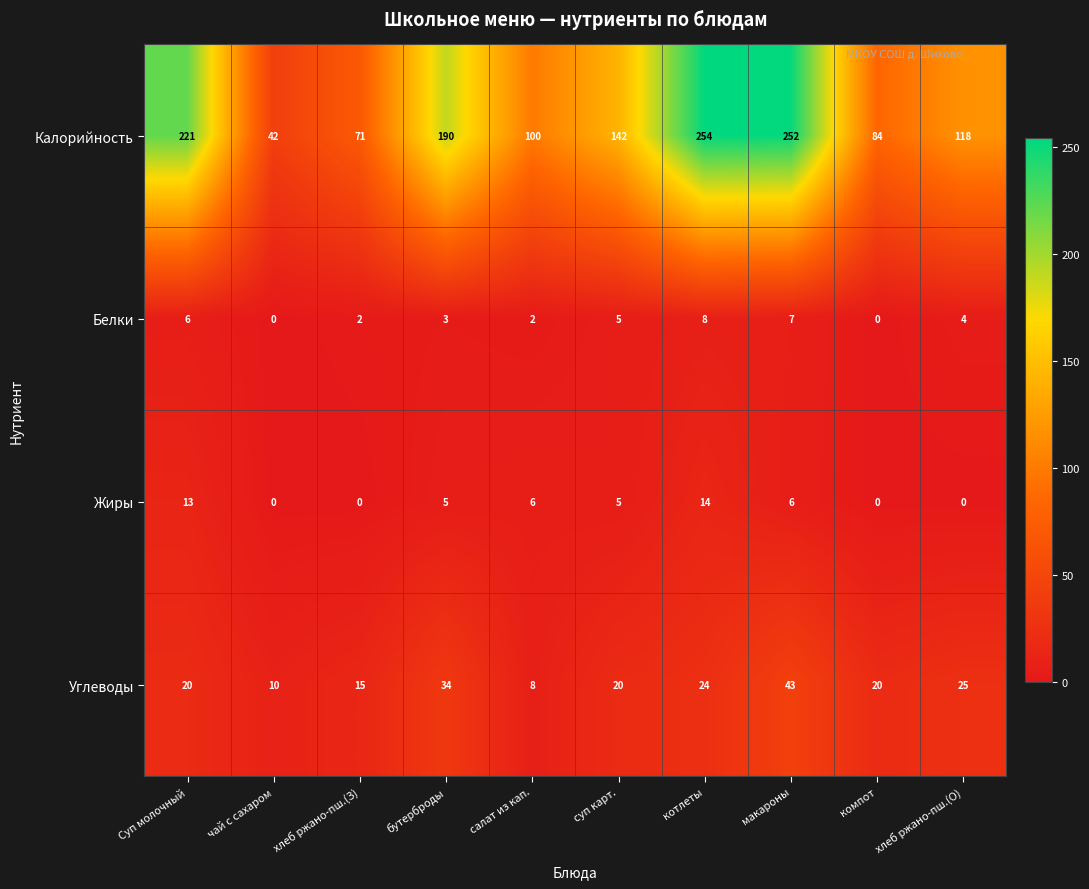

Which series has the largest total across all categories?

Калорийность